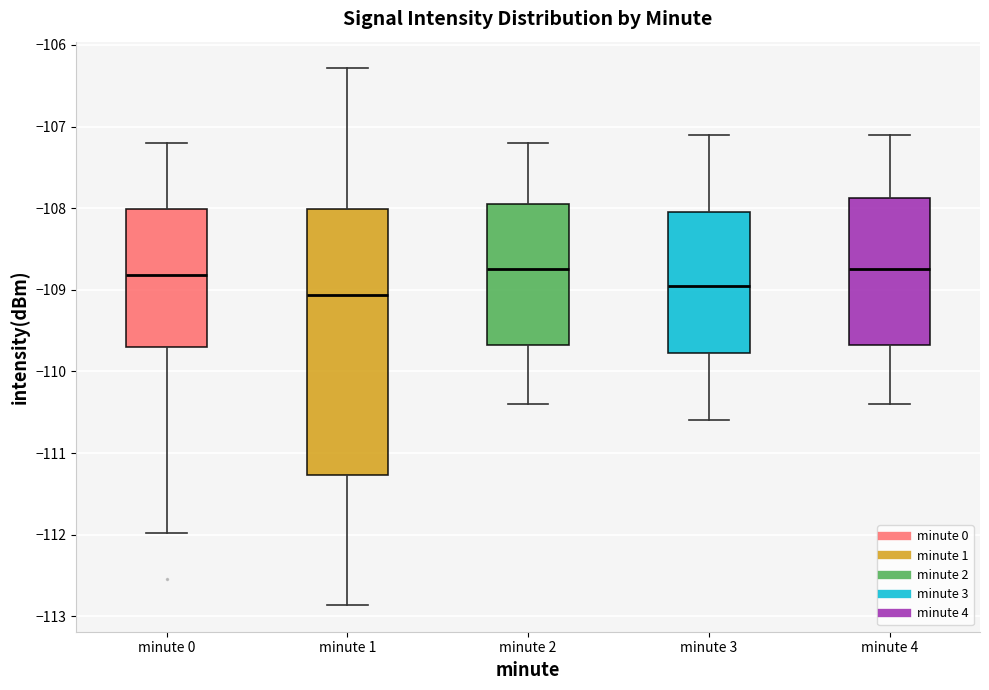

Comparing the boxes themselves (not the whiskers), which one is the tallest?

minute 1